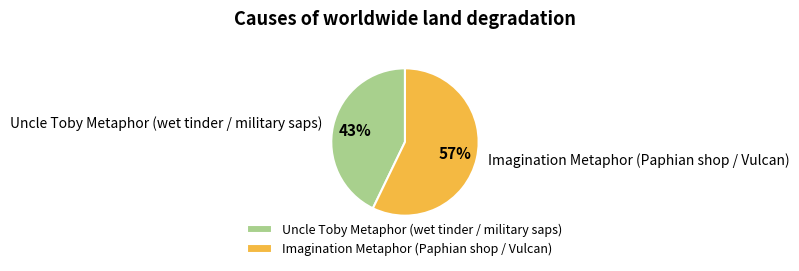

What percentage is the Uncle Toby Metaphor (wet tinder / military saps) slice, to the nearest percent?

43%